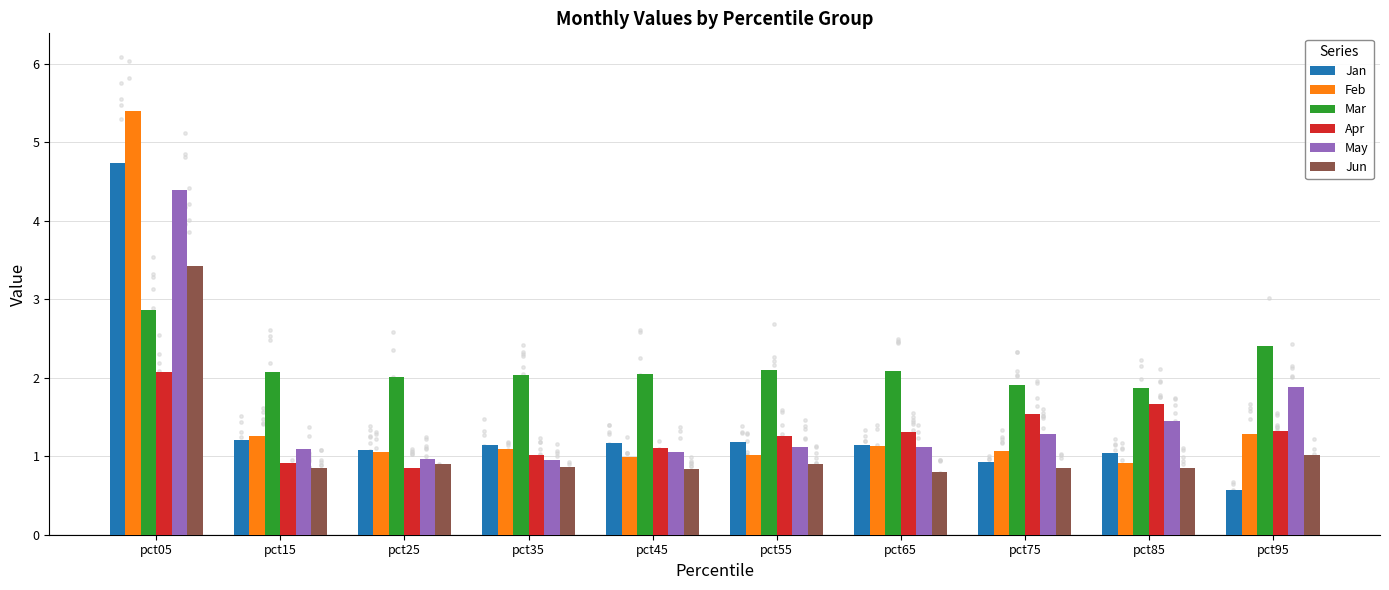

Which series has the largest Y range (max minus min)?

Feb